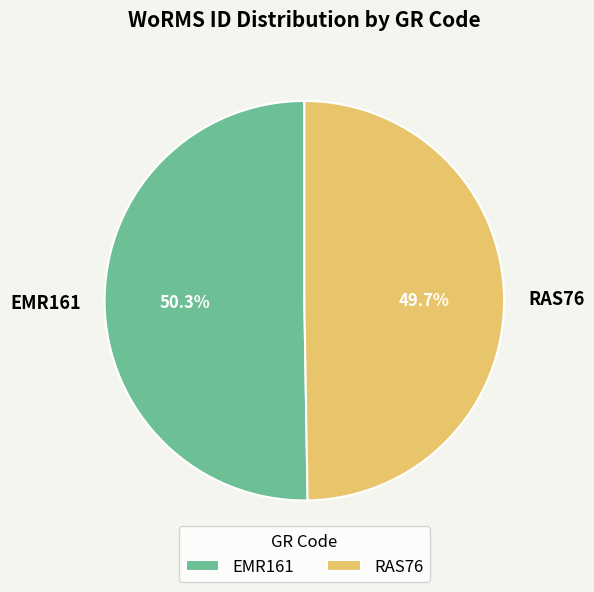

Do EMR161 and RAS76 together represent more than half of the pie?

Yes